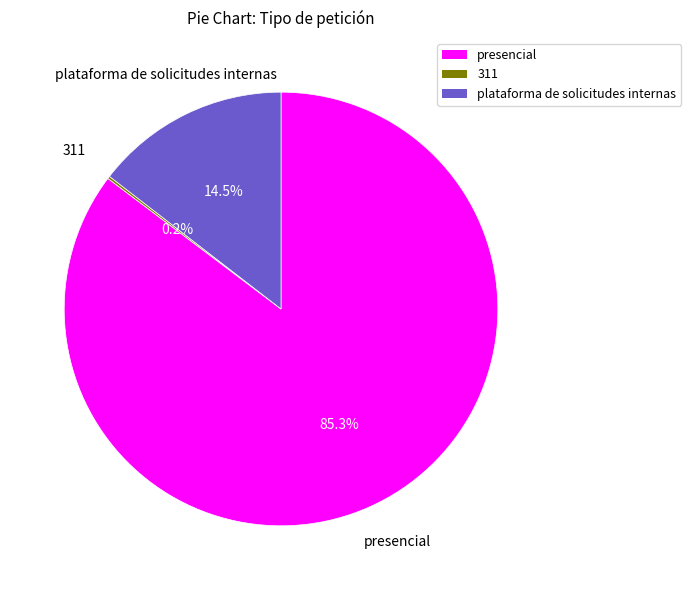

Is the sum of presencial and plataforma de solicitudes internas greater than half?

Yes